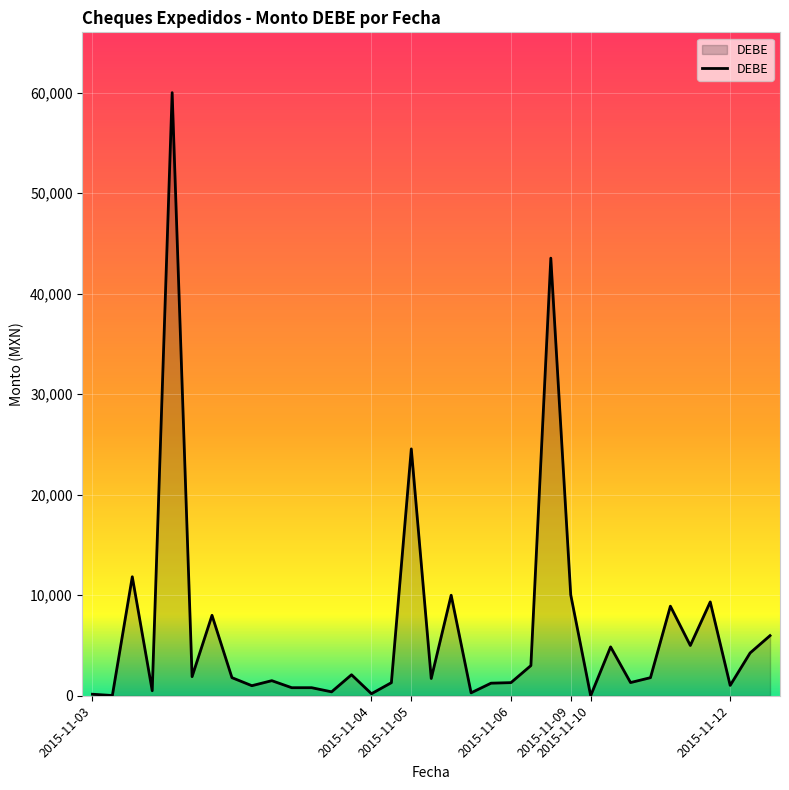

What is the greatest value displayed?

60000.0